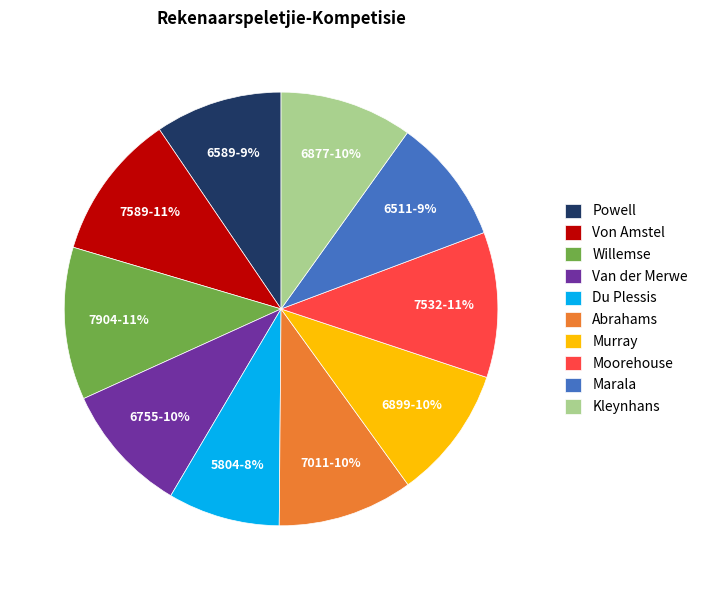

Count the number of slices in the pie.

10